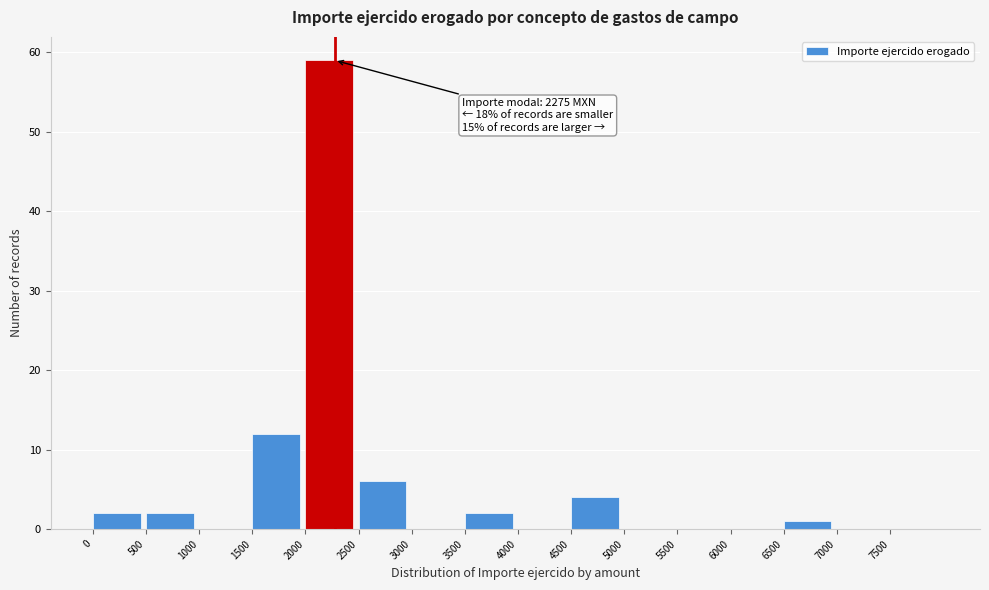

Which range on the x-axis has the tallest bar?

2000 to 2500